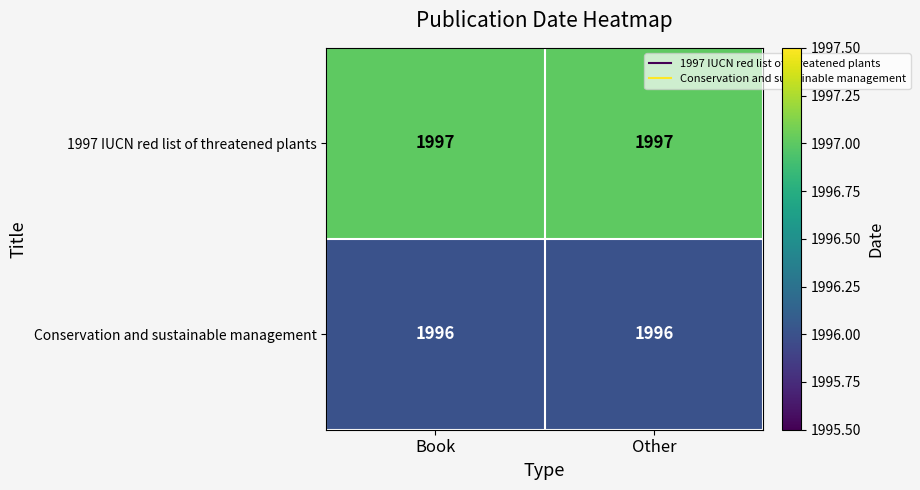

True or false: Conservation and sustainable management has a value of 1996 at Other.

True